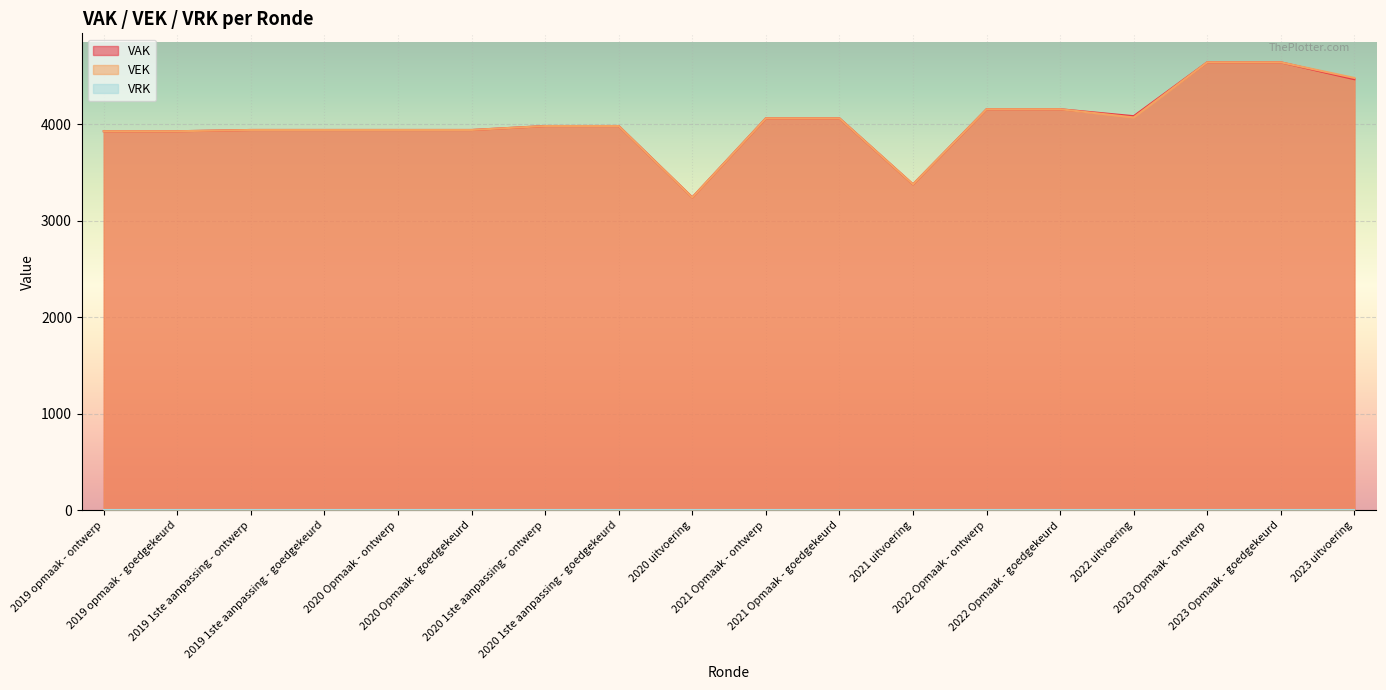

Which series has the largest total across all categories?

VAK